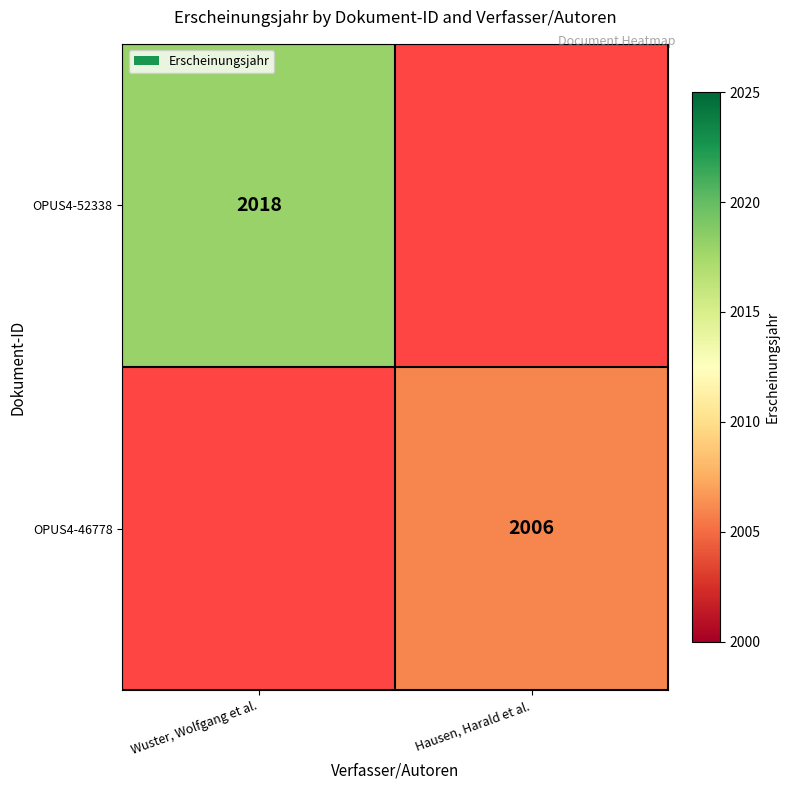

Is it true that OPUS4-46778 equals 2006 at Hausen, Harald et al.?

True